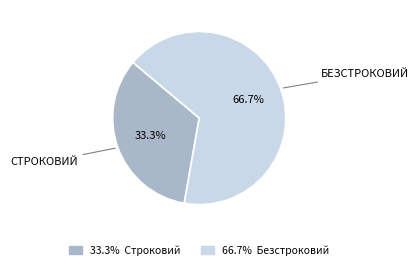

To the nearest percent, what is the average slice percentage?

50%